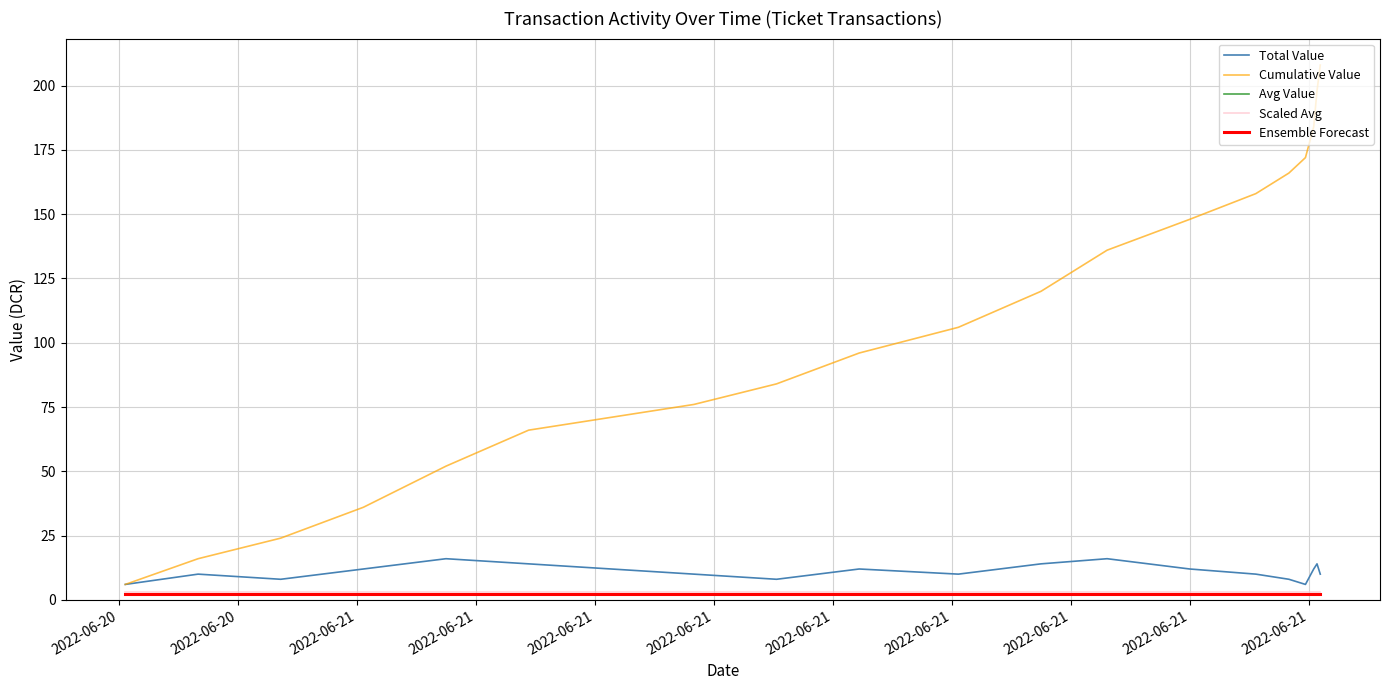

Does the chart display data point markers on the line(s)?

No